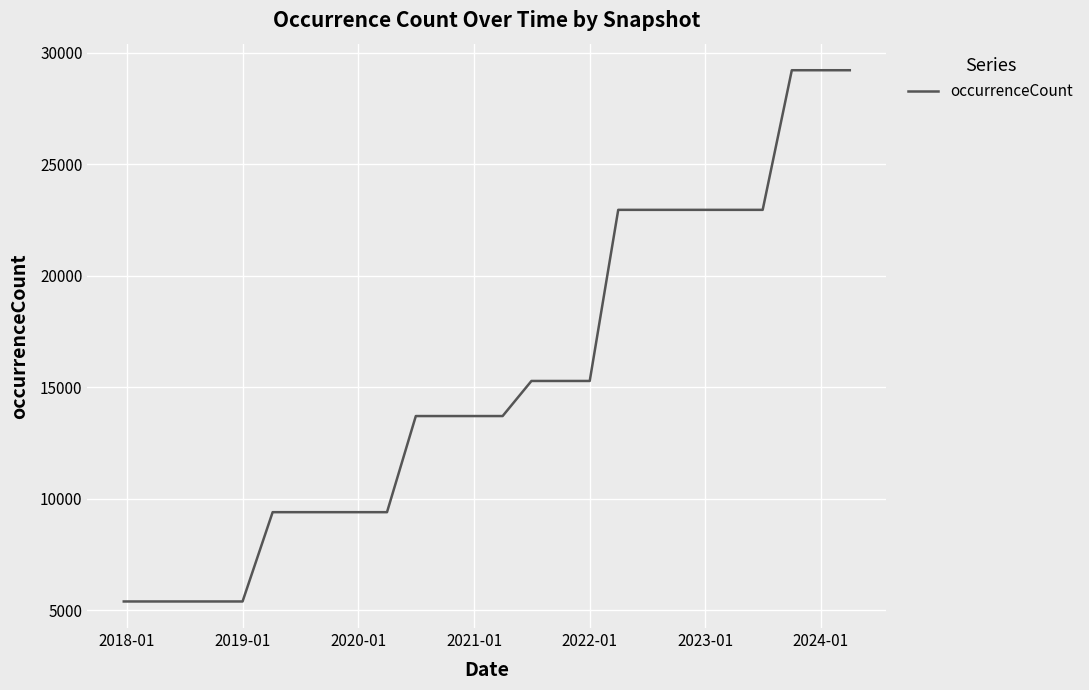

What is the difference between the maximum and minimum values?

23815